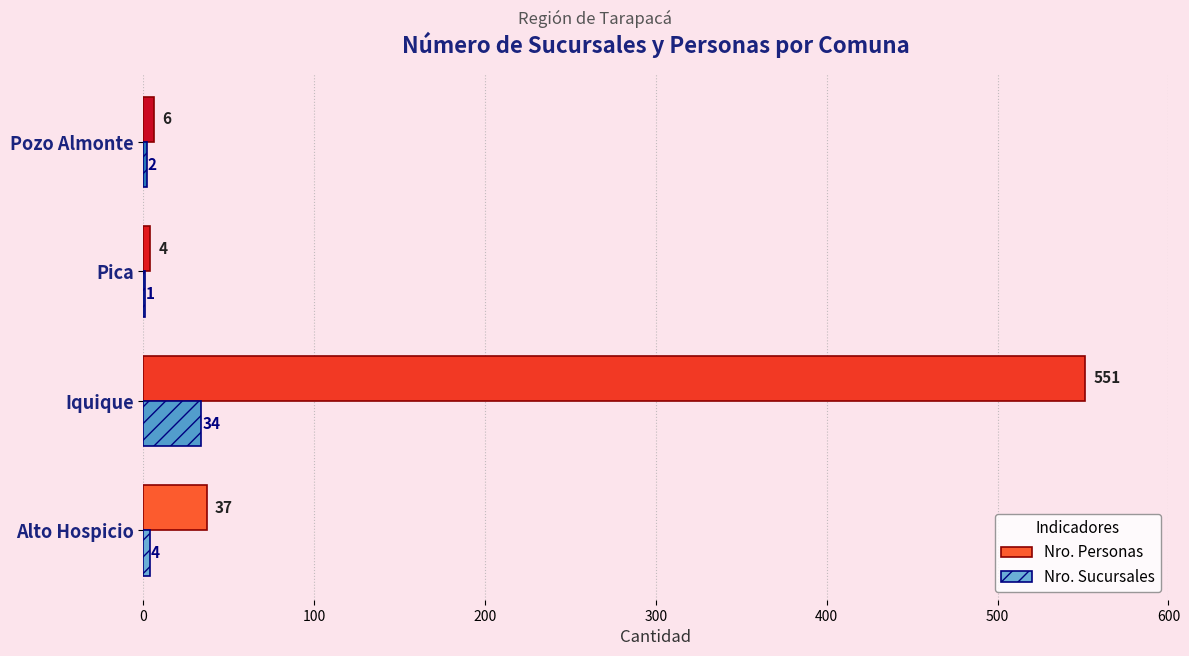

What is the total value across all series at Pozo Almonte?

8